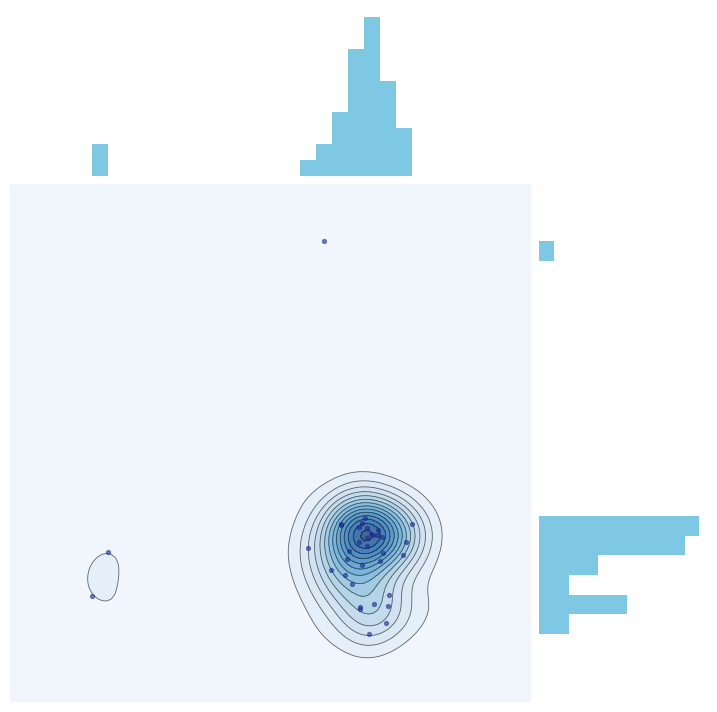

What is the average value?

15.6